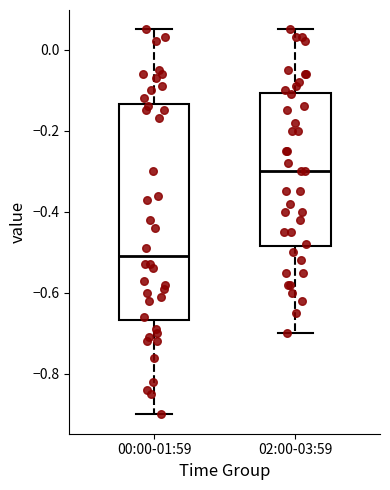

Where is the lower edge of the box for 00:00-01:59 on the y-axis? The values are not printed on the chart, so give them approximately, as read against the axis.

-0.66